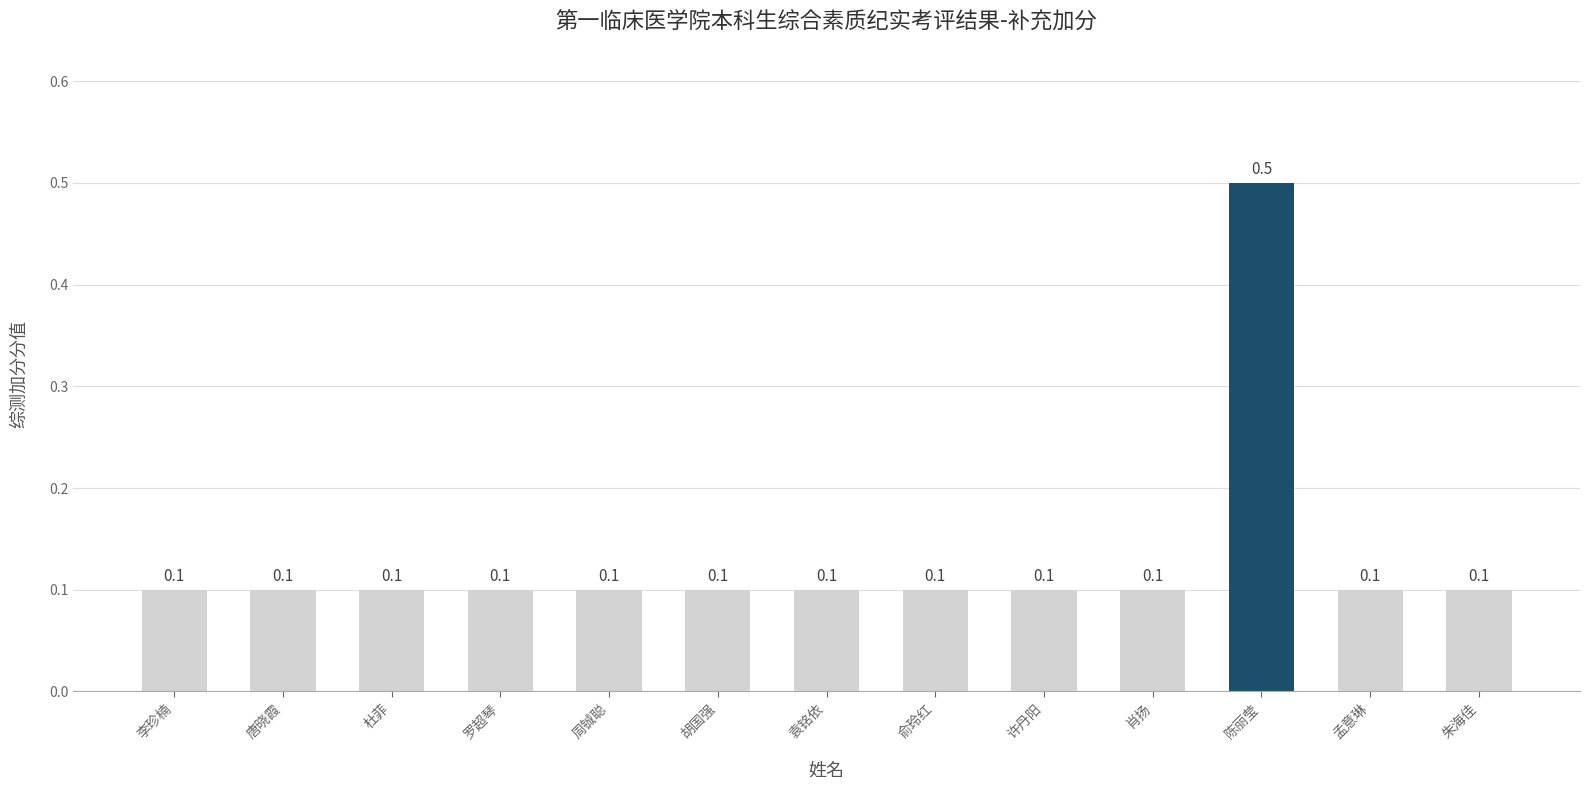

What is the sum of the values at 罗超琴 and 周铖聪?

0.2